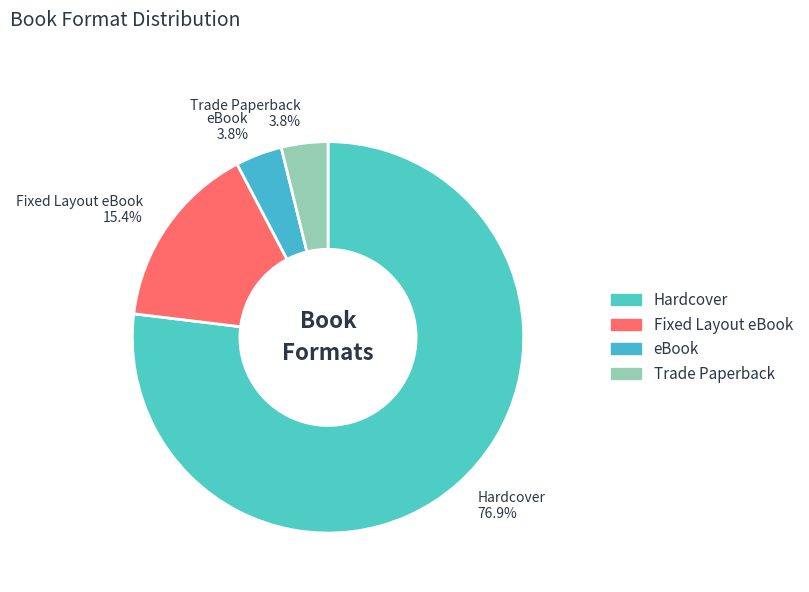

To the nearest percent, what is the average slice percentage?

25%